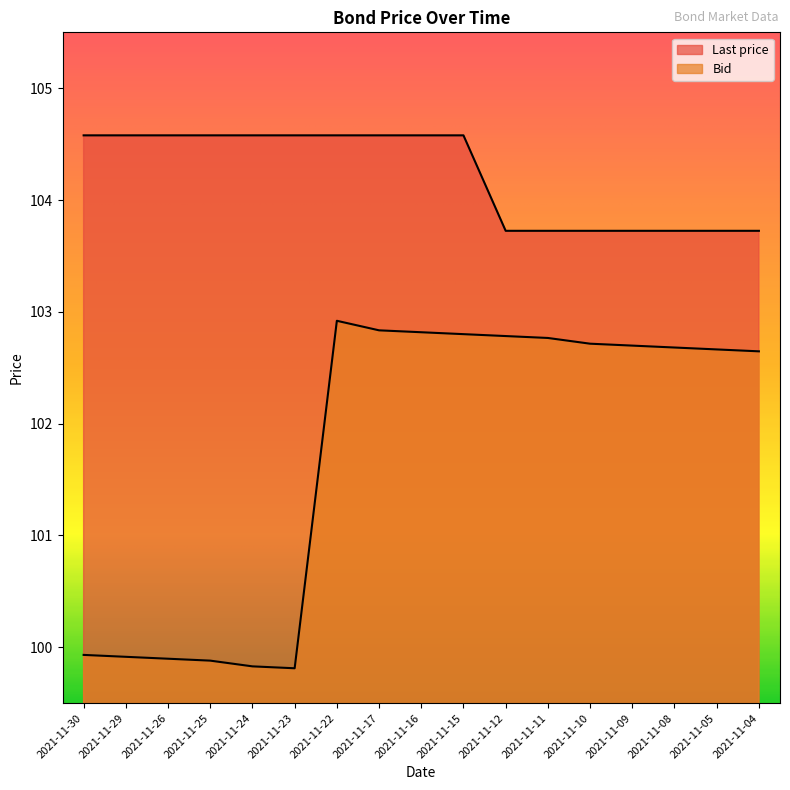

Rank the series by their average value, from lowest to highest.

Bid, Last price